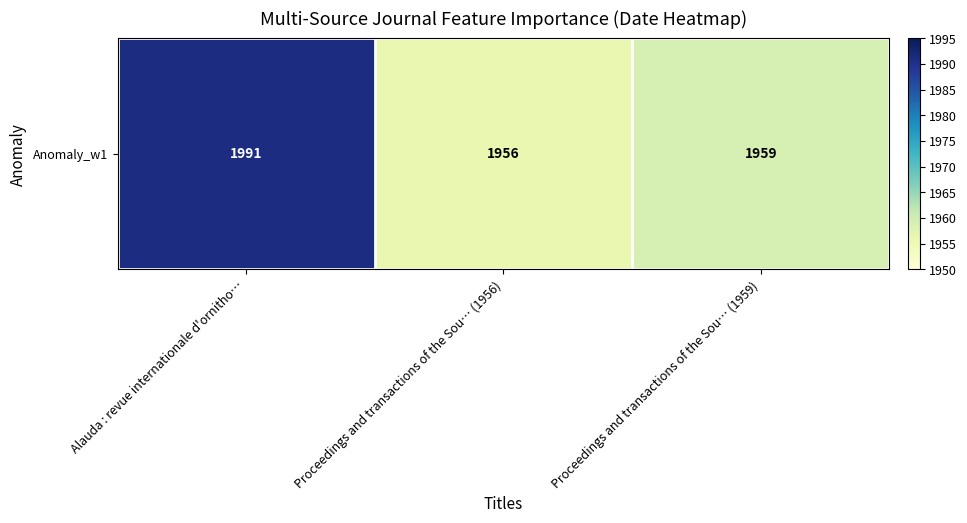

Where is the data nearest to the value 1973?

Proceedings and transactions of the Sou… (1959)